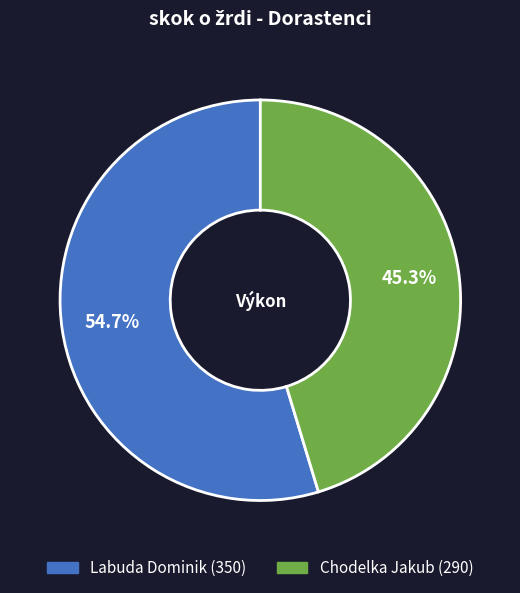

Approximately how many times larger is the value at Labuda Dominik compared to Chodelka Jakub?

1.2